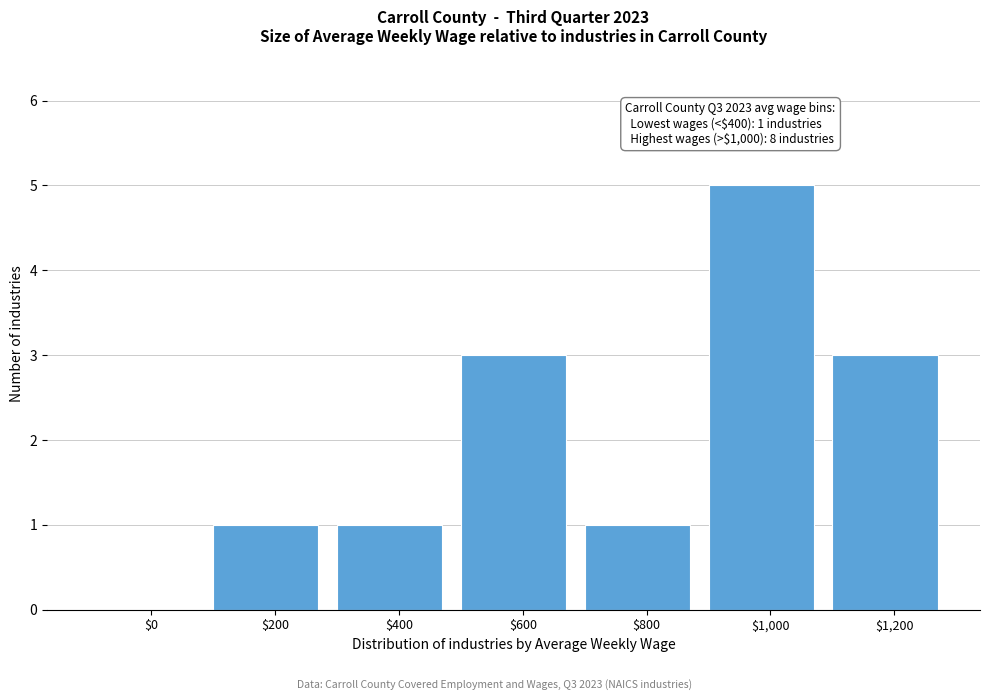

Which category has the highest value across all series?

$1,000